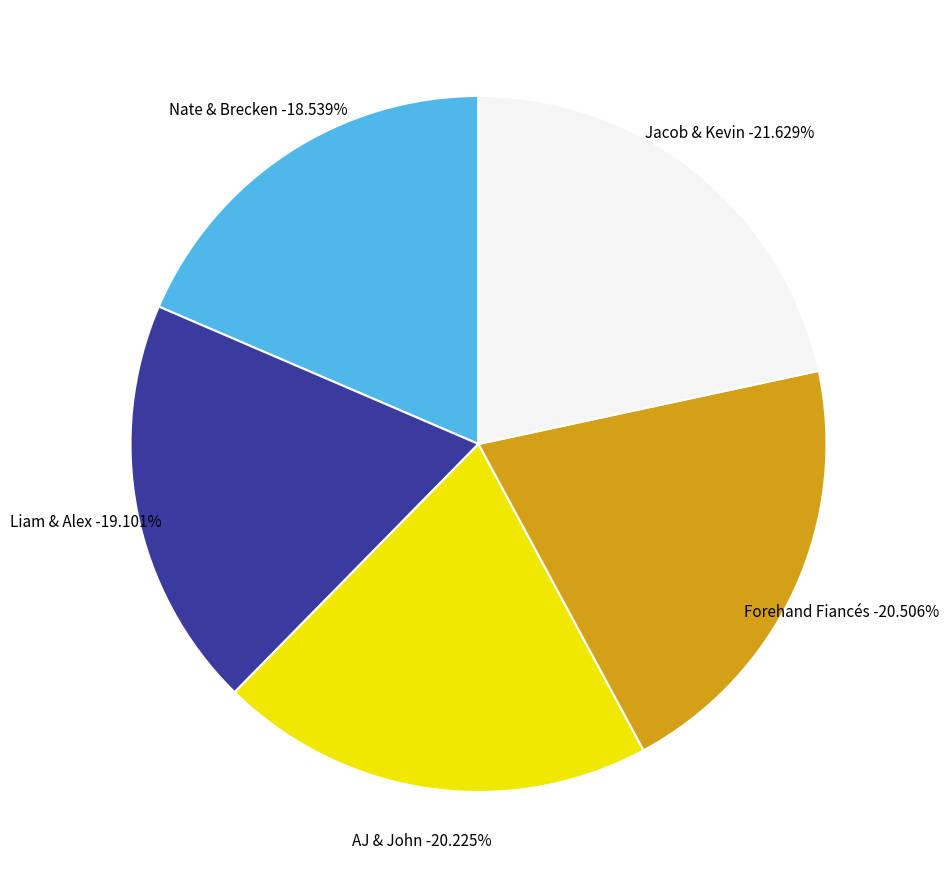

Count the number of slices in the pie.

5